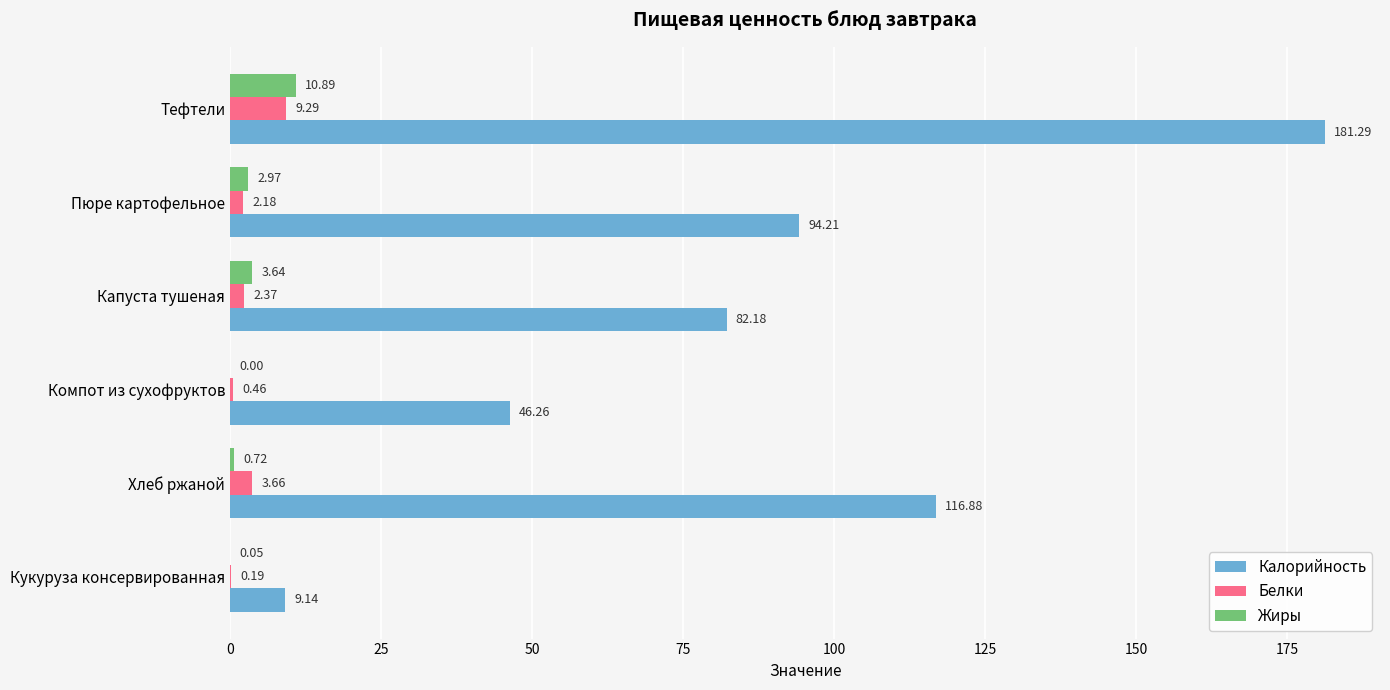

At which label is Жиры closest to 5?

Капуста тушеная